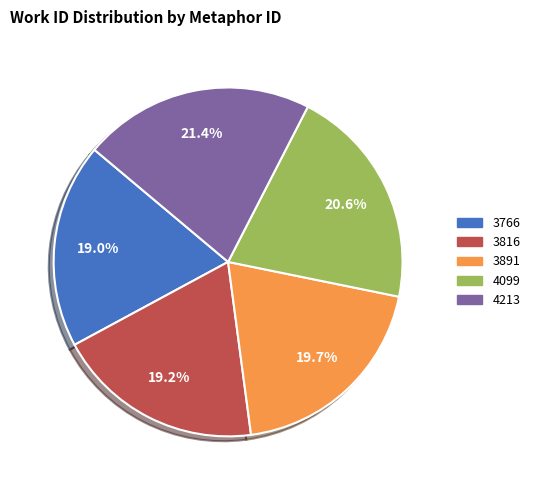

Does any single category account for the majority?

No